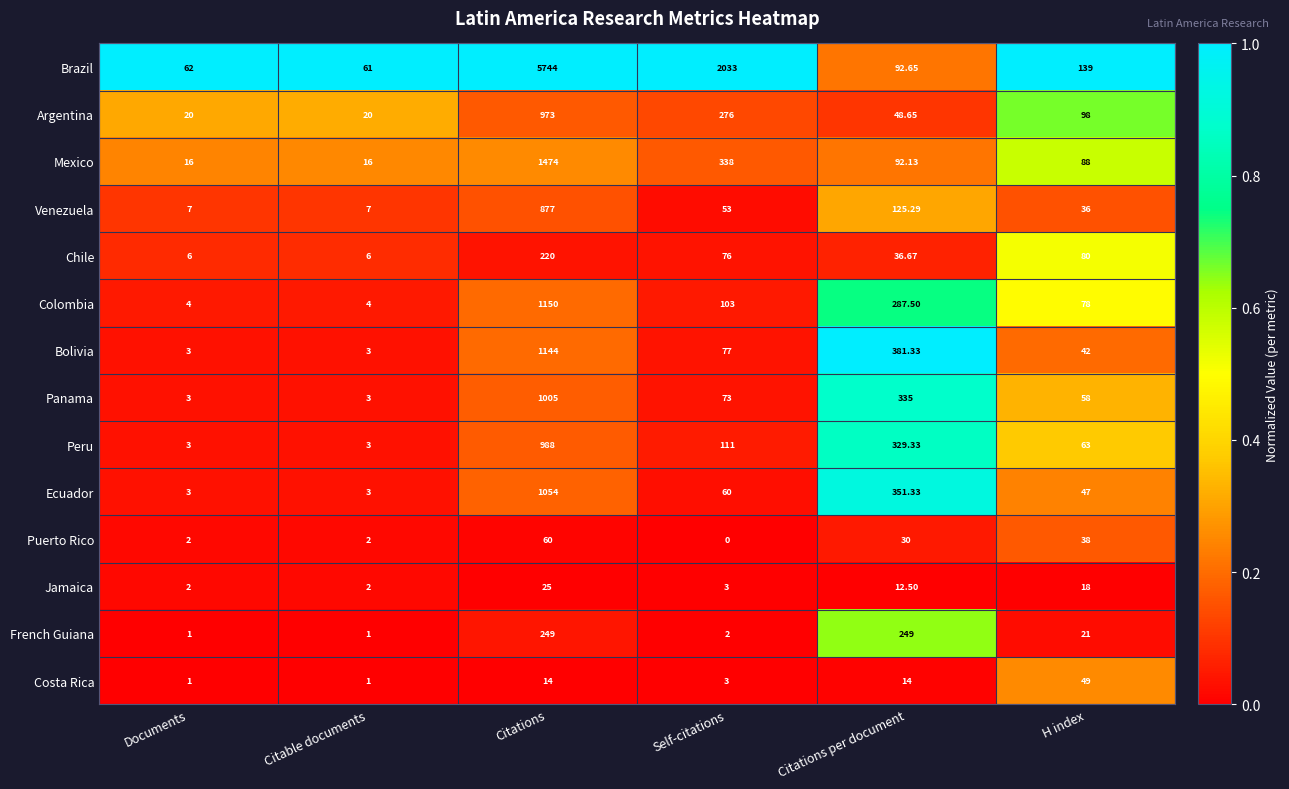

List the series in order of their peak value, lowest first.

Jamaica, Costa Rica, Puerto Rico, Chile, French Guiana, Venezuela, Argentina, Peru, Panama, Ecuador, Bolivia, Colombia, Mexico, Brazil